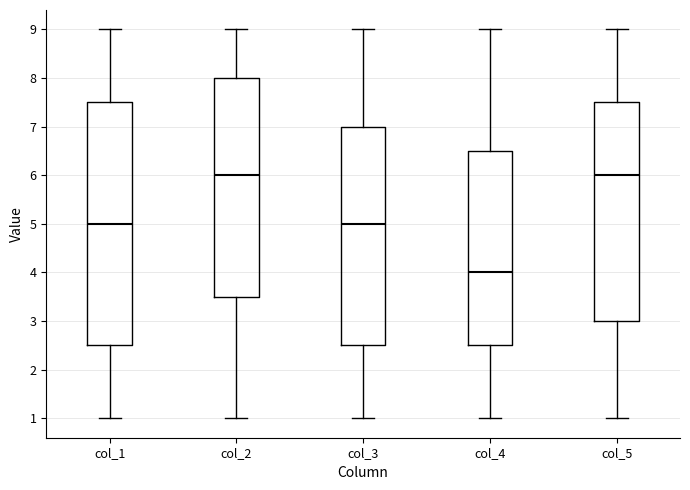

Reading left to right, read every box against the y-axis: the position of its median line, the range the box covers, and the ends of its whiskers. The values are not printed on the chart, so give them approximately, as read against the axis.

col_1: median 5.0, box 2.5 to 7.5, whiskers 1.0 to 9.0
col_2: median 6.0, box 3.5 to 8.0, whiskers 1.0 to 9.0
col_3: median 5.0, box 2.5 to 7.0, whiskers 1.0 to 9.0
col_4: median 4.0, box 2.5 to 6.5, whiskers 1.0 to 9.0
col_5: median 6.0, box 3.0 to 7.5, whiskers 1.0 to 9.0